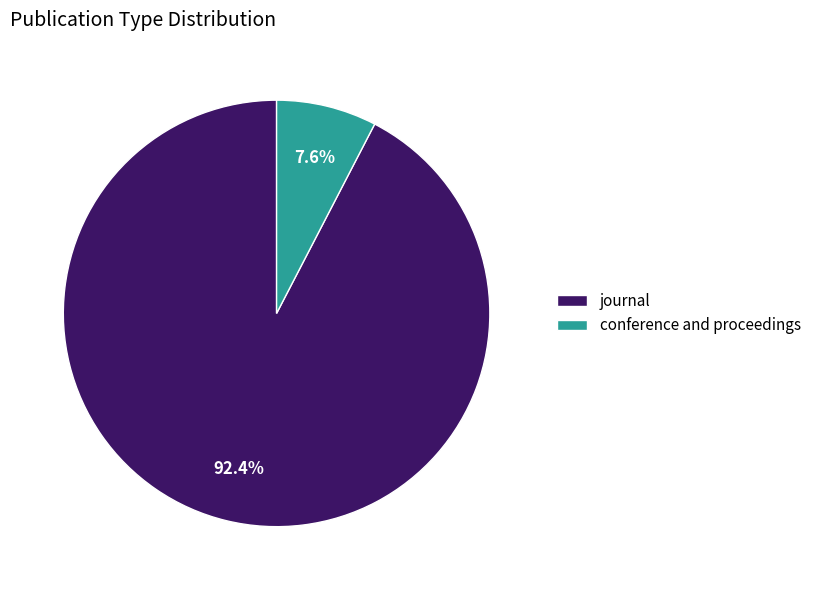

Rank the categories by value from lowest to highest.

conference and proceedings, journal